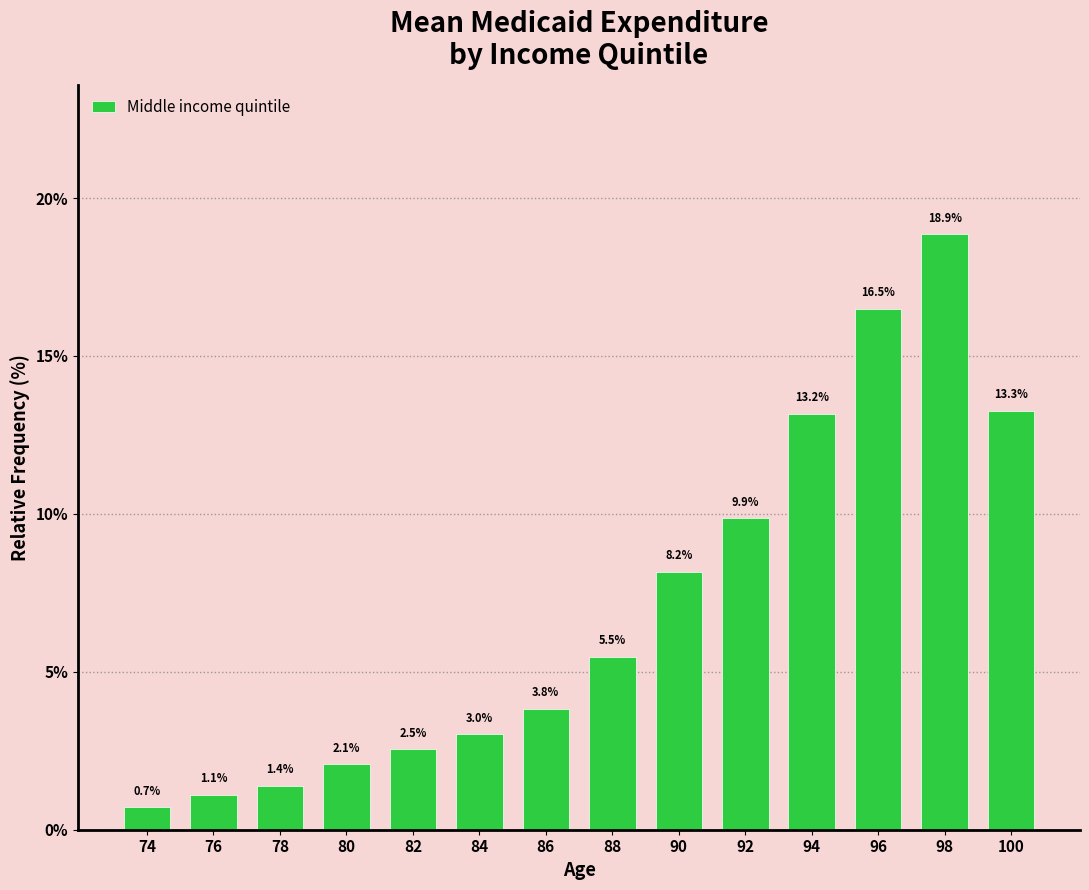

Reading left to right, extract all data points from this chart.

74=0.7	76=1.1	78=1.4	80=2.1	82=2.5	84=3.0	86=3.8	88=5.5	90=8.2	92=9.9	94=13.2	96=16.5	98=18.9	100=13.3